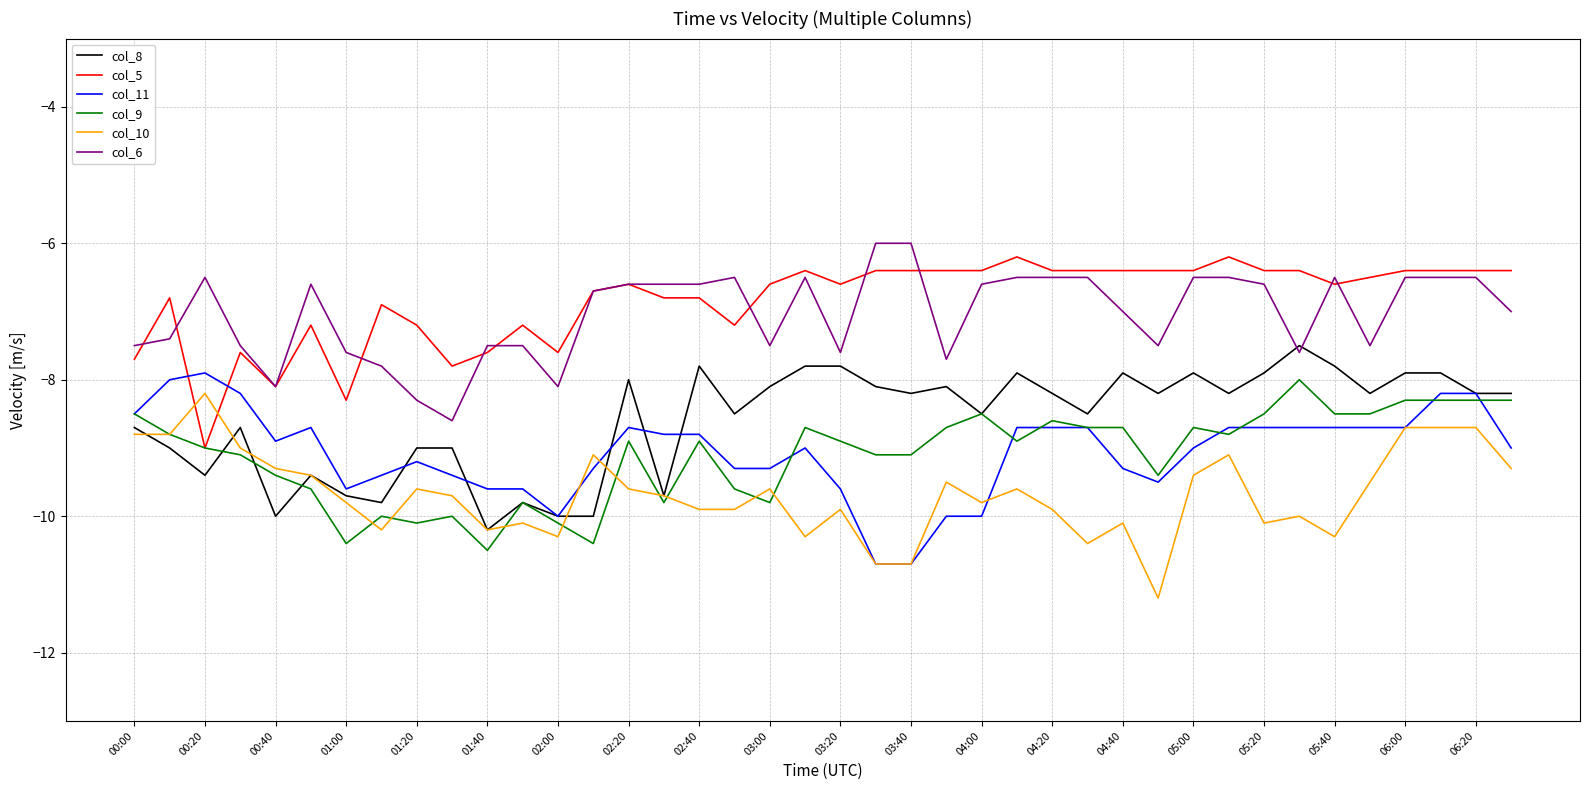

How many distinct data groups are displayed?

6